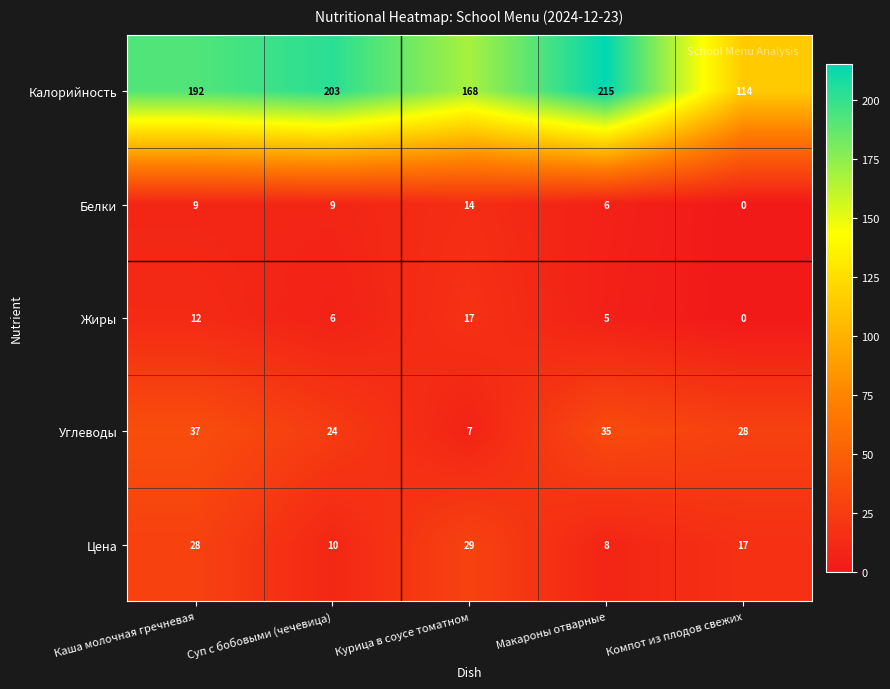

Which series changed the most between Каша молочная гречневая and Компот из плодов свежих?

Калорийность